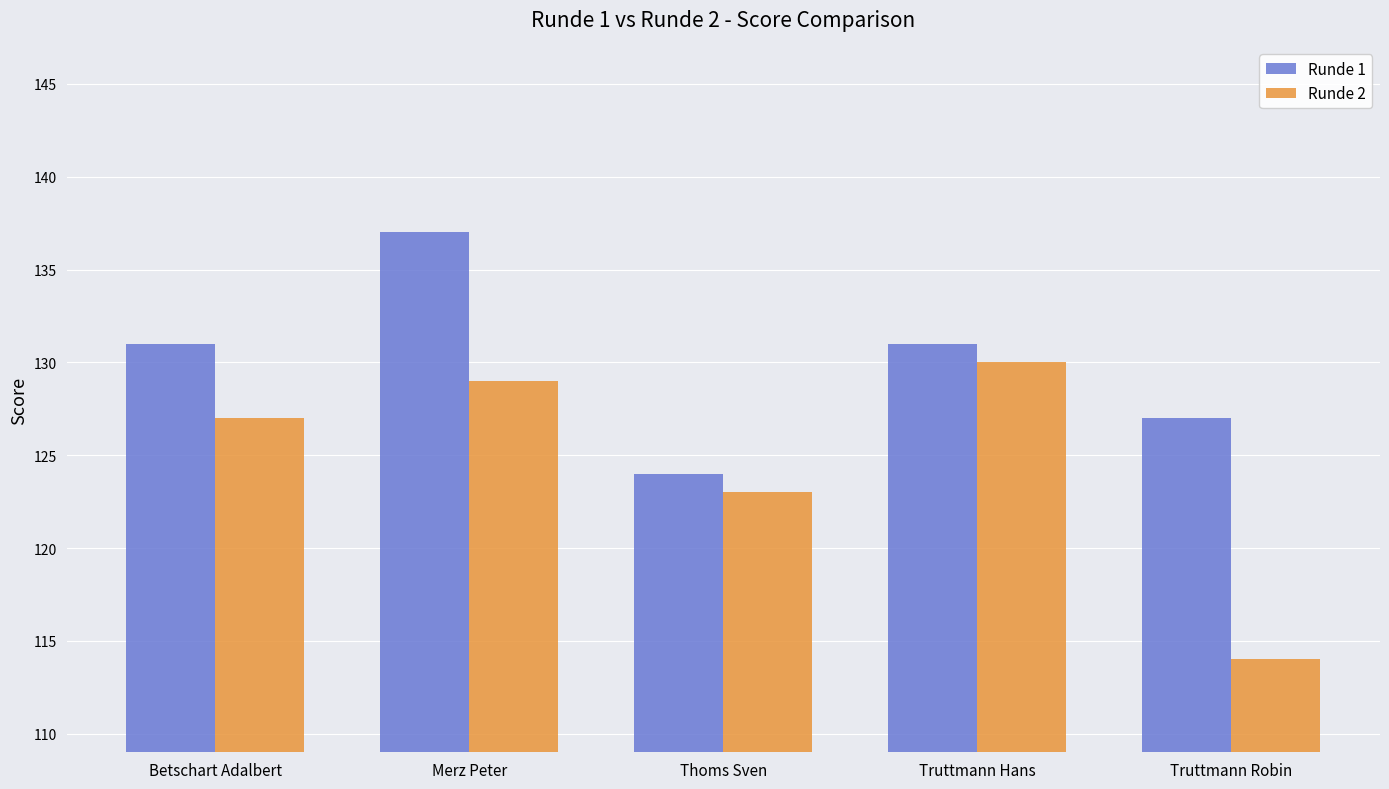

Reading left to right, list all the values displayed in this chart.

Runde 1: 131	137	124	131	127
Runde 2: 127	129	123	130	114